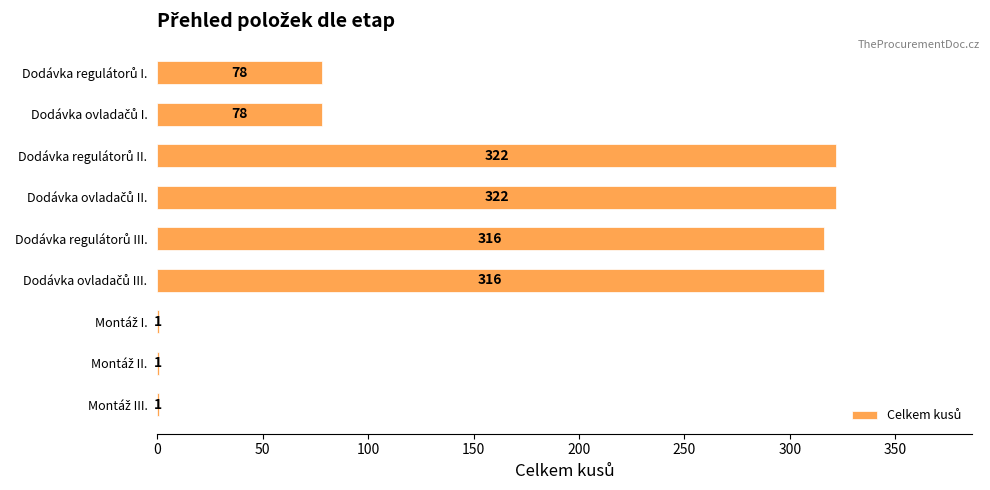

What is the maximum value shown in the chart?

322